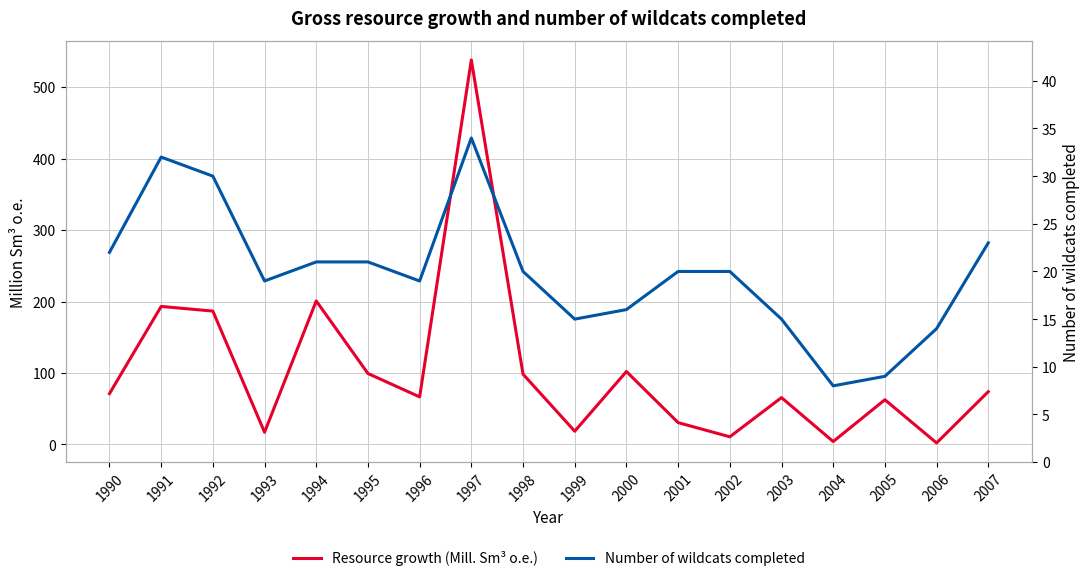

Reading right to left, list all the values displayed in this chart.

Resource growth (Mill. Sm³ o.e.): 2007=73.9	2006=2.1	2005=62.6	2004=4.1	2003=65.6	2002=10.7	2001=30.6	2000=102.1	1999=18.6	1998=98.3	1997=538.0	1996=66.6	1995=99.3	1994=200.8	1993=17.1	1992=186.6	1991=193.1	1990=71.1
Number of wildcats completed: 2007=23.0	2006=14.0	2005=9.0	2004=8.0	2003=15.0	2002=20.0	2001=20.0	2000=16.0	1999=15.0	1998=20.0	1997=34.0	1996=19.0	1995=21.0	1994=21.0	1993=19.0	1992=30.0	1991=32.0	1990=22.0